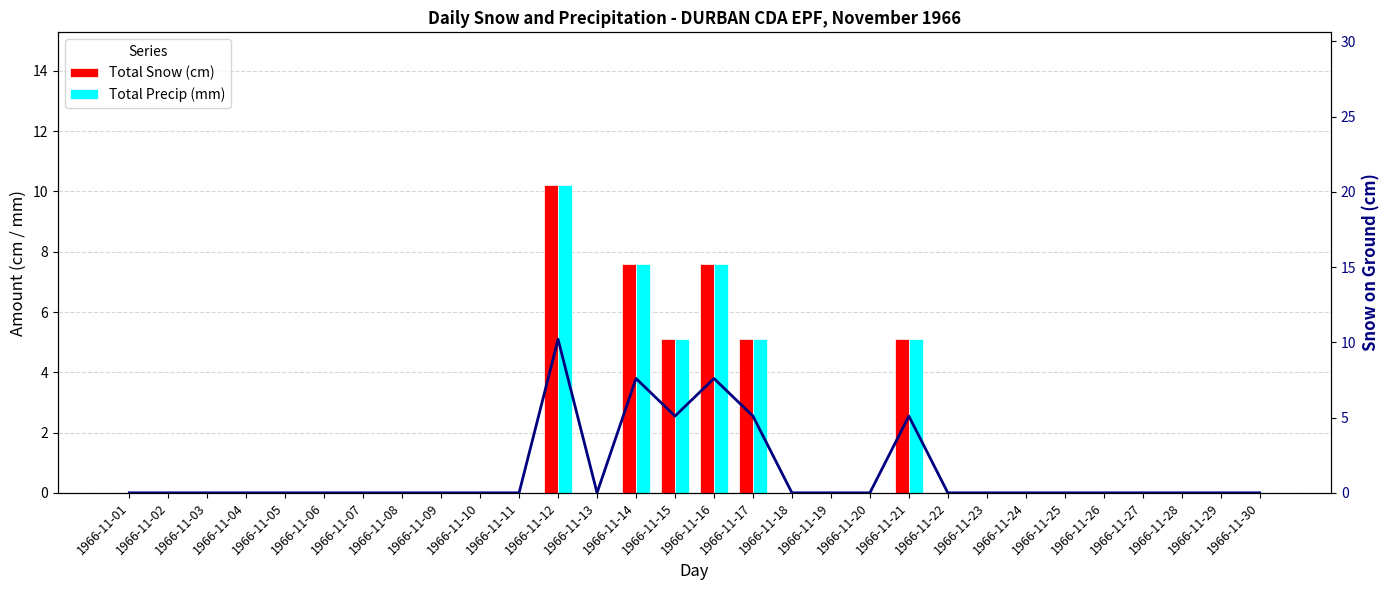

Reading right to left, what are all the values shown in this chart?

Total Snow (cm): 1966-11-30=0.0	1966-11-29=0.0	1966-11-28=0.0	1966-11-27=0.0	1966-11-26=0.0	1966-11-25=0.0	1966-11-24=0.0	1966-11-23=0.0	1966-11-22=0.0	1966-11-21=5.1	1966-11-20=0.0	1966-11-19=0.0	1966-11-18=0.0	1966-11-17=5.1	1966-11-16=7.6	1966-11-15=5.1	1966-11-14=7.6	1966-11-13=0.0	1966-11-12=10.2	1966-11-11=0.0	1966-11-10=0.0	1966-11-09=0.0	1966-11-08=0.0	1966-11-07=0.0	1966-11-06=0.0	1966-11-05=0.0	1966-11-04=0.0	1966-11-03=0.0	1966-11-02=0.0	1966-11-01=0.0
Total Precip (mm): 1966-11-30=0.0	1966-11-29=0.0	1966-11-28=0.0	1966-11-27=0.0	1966-11-26=0.0	1966-11-25=0.0	1966-11-24=0.0	1966-11-23=0.0	1966-11-22=0.0	1966-11-21=5.1	1966-11-20=0.0	1966-11-19=0.0	1966-11-18=0.0	1966-11-17=5.1	1966-11-16=7.6	1966-11-15=5.1	1966-11-14=7.6	1966-11-13=0.0	1966-11-12=10.2	1966-11-11=0.0	1966-11-10=0.0	1966-11-09=0.0	1966-11-08=0.0	1966-11-07=0.0	1966-11-06=0.0	1966-11-05=0.0	1966-11-04=0.0	1966-11-03=0.0	1966-11-02=0.0	1966-11-01=0.0
Snow trend: 1966-11-30=0.0	1966-11-29=0.0	1966-11-28=0.0	1966-11-27=0.0	1966-11-26=0.0	1966-11-25=0.0	1966-11-24=0.0	1966-11-23=0.0	1966-11-22=0.0	1966-11-21=5.1	1966-11-20=0.0	1966-11-19=0.0	1966-11-18=0.0	1966-11-17=5.1	1966-11-16=7.6	1966-11-15=5.1	1966-11-14=7.6	1966-11-13=0.0	1966-11-12=10.2	1966-11-11=0.0	1966-11-10=0.0	1966-11-09=0.0	1966-11-08=0.0	1966-11-07=0.0	1966-11-06=0.0	1966-11-05=0.0	1966-11-04=0.0	1966-11-03=0.0	1966-11-02=0.0	1966-11-01=0.0